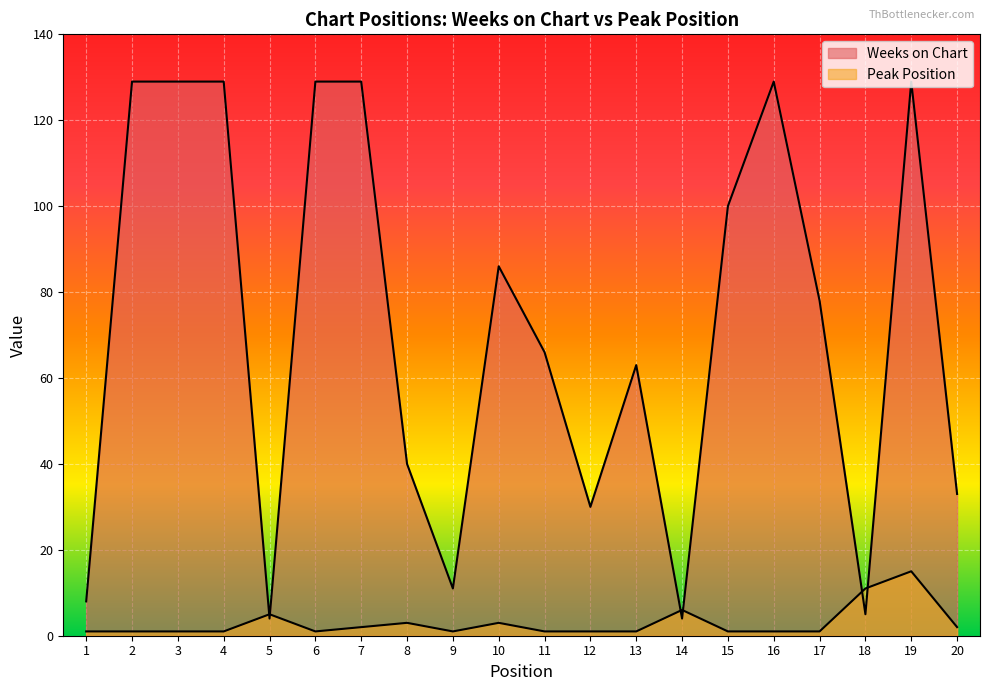

What is the lowest value of the Weeks on Chart series?

4